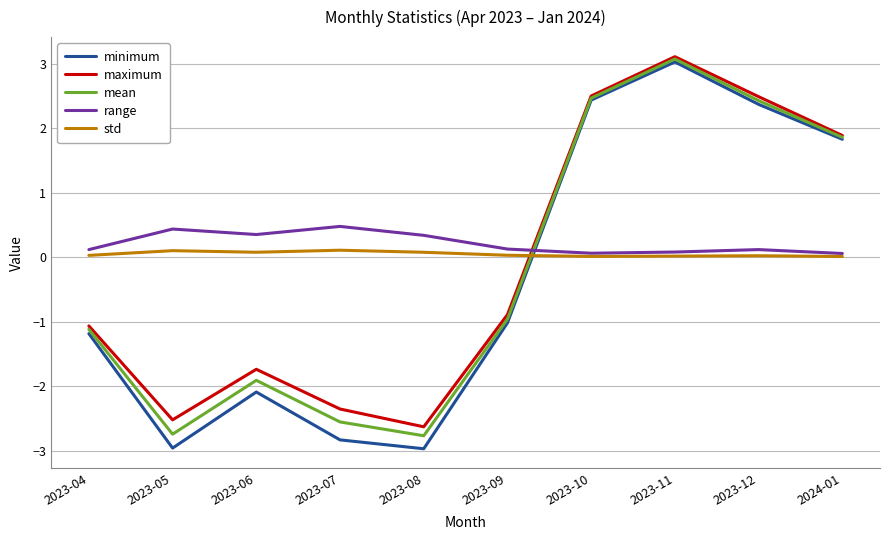

Is the value of minimum at 2023-12 greater than the value of std at 2023-08?

Yes